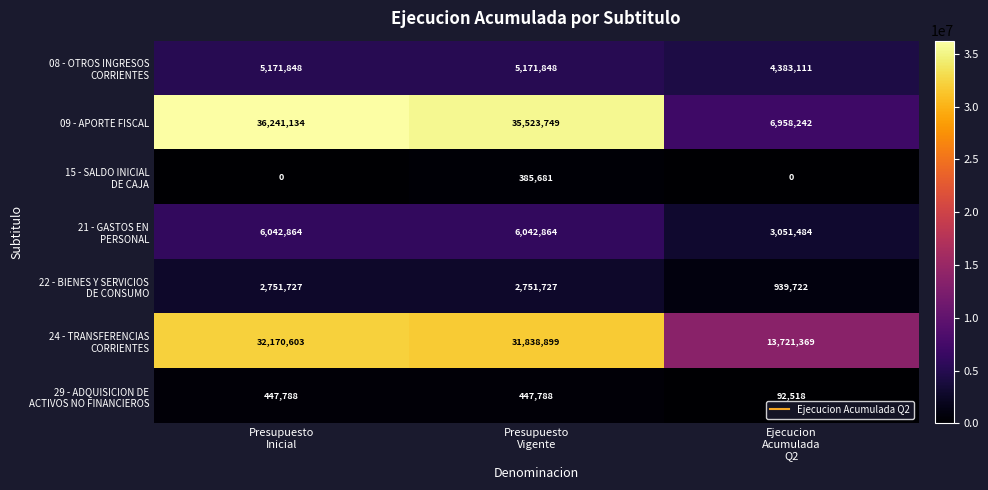

Which series has the widest spread of values?

09 - APORTE FISCAL